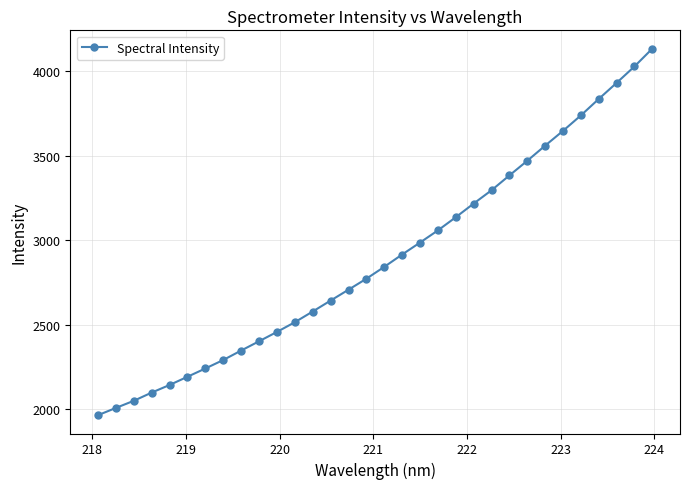

What is the value of the 28th point from the left?

3739.8